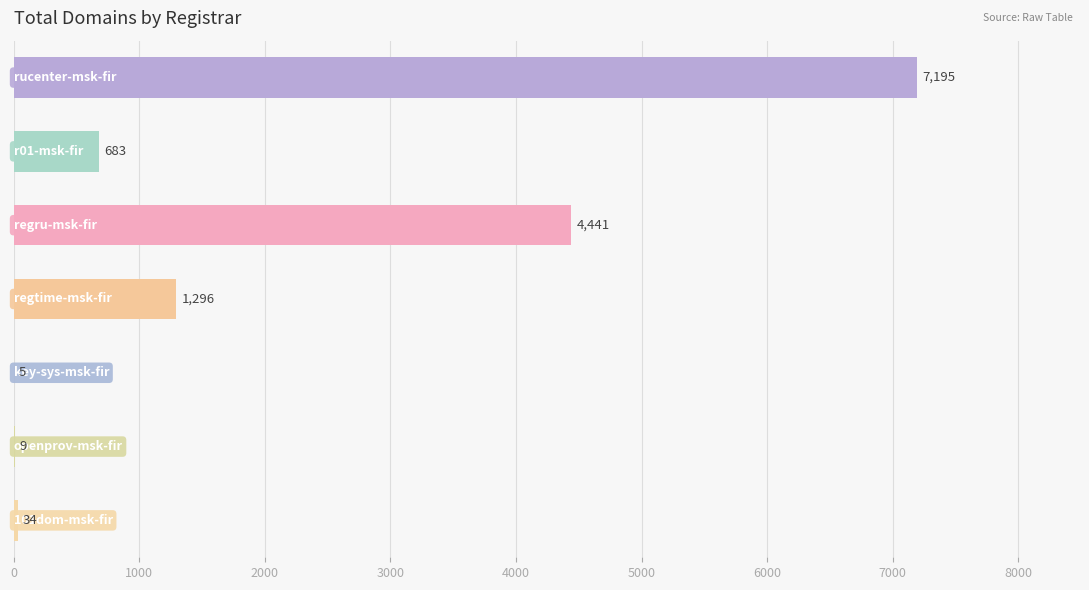

What is the maximum value shown in the chart?

7195